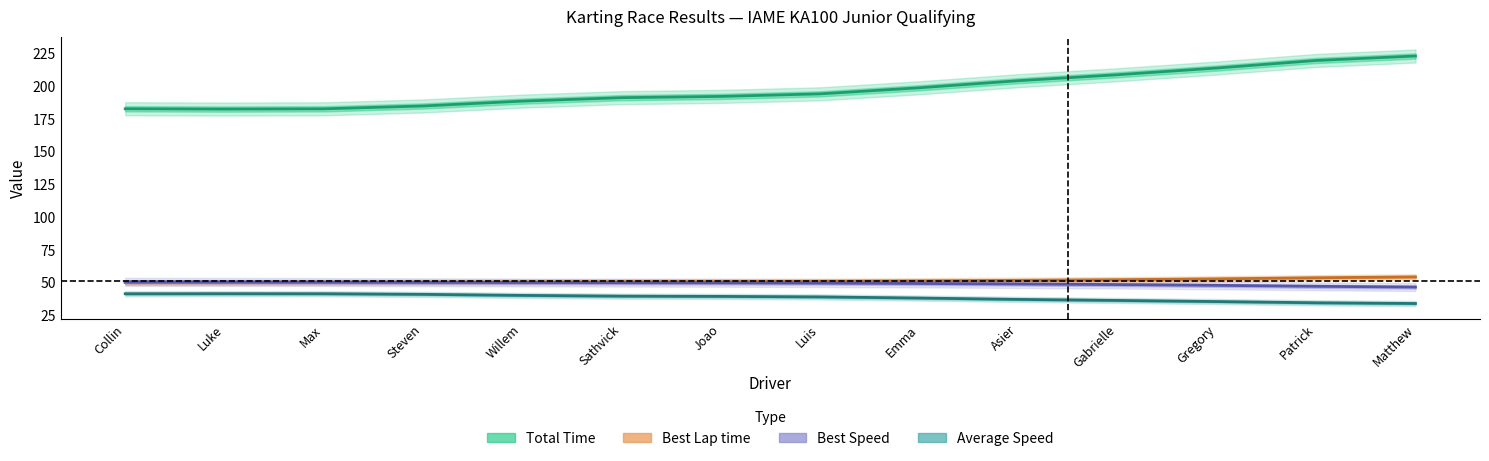

What position from the left is Luke?

2